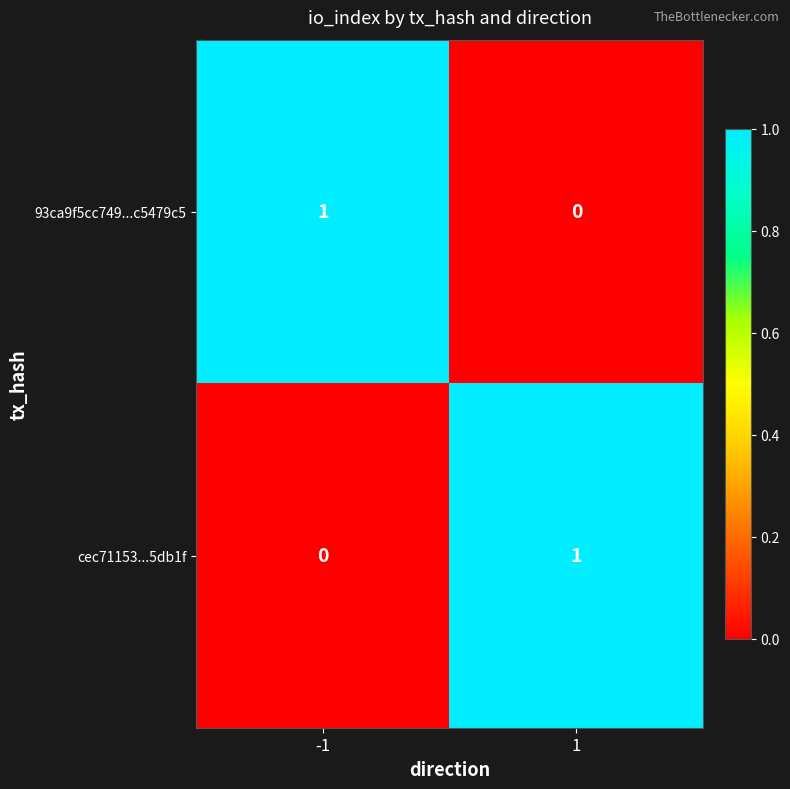

True or false: 93ca9f5cc749...c5479c5 has a value of 0 at 1.

True